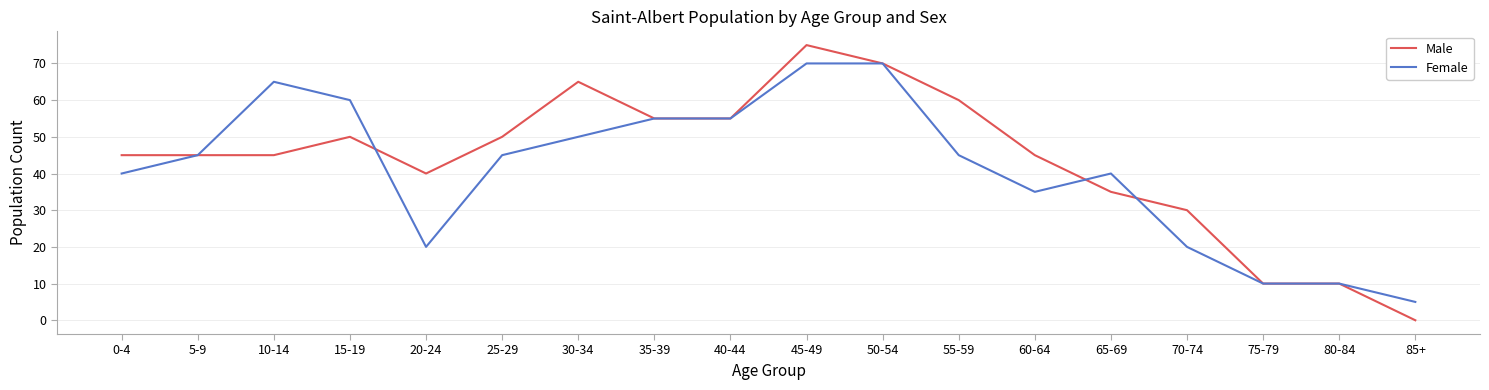

What position from the right is 80-84?

2